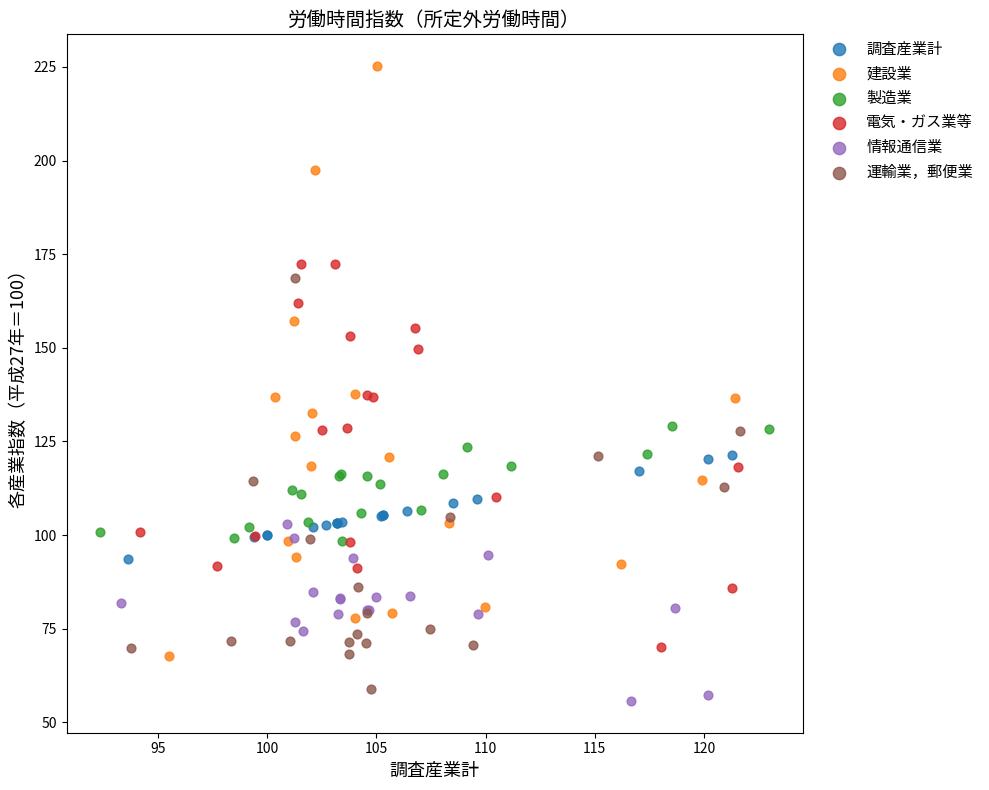

Which series has the widest spread of Y values?

建設業